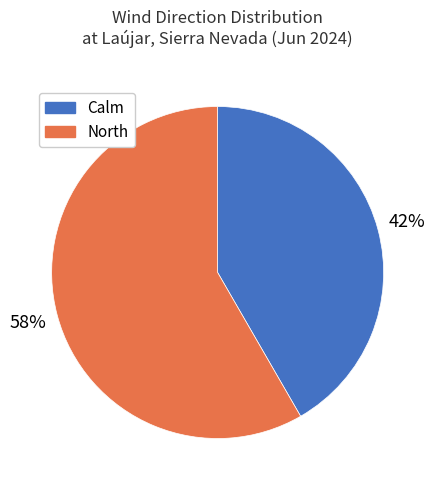

To the nearest percent, what portion does Calm represent?

42%